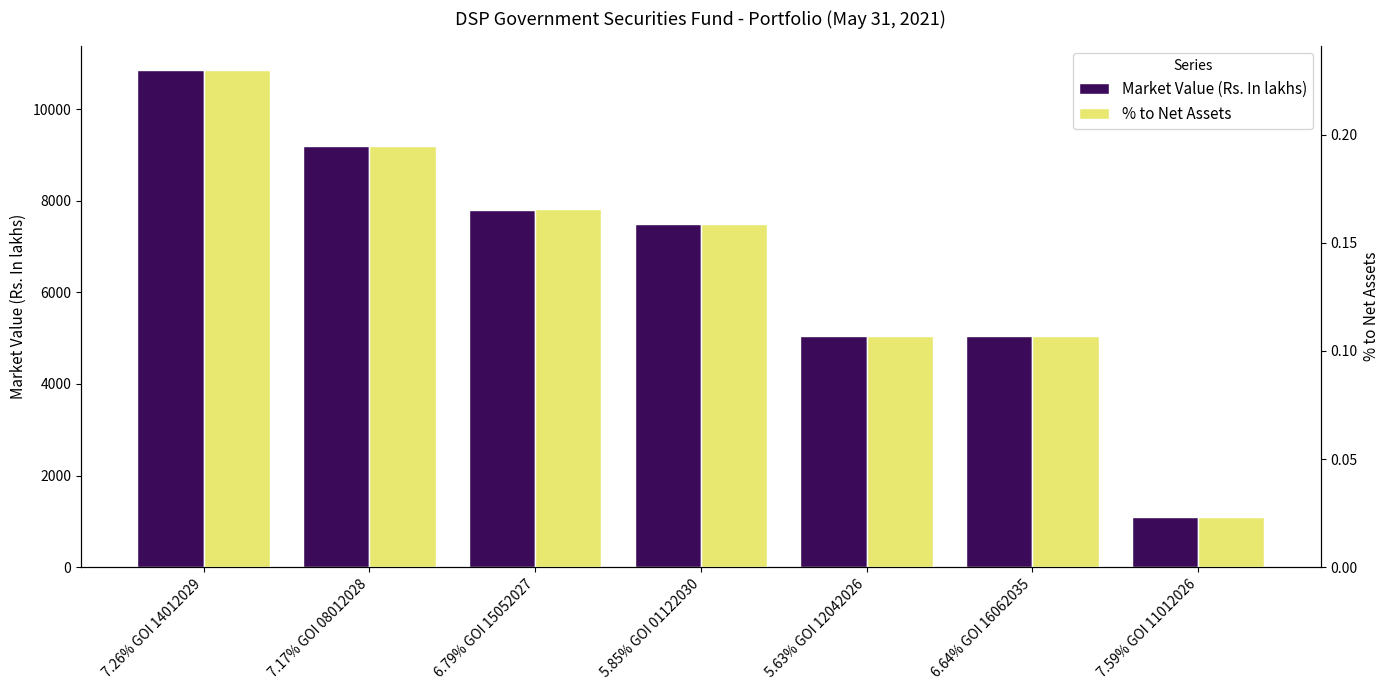

Between 7.17% GOI 08012028 and 7.59% GOI 11012026, which series saw the biggest shift?

Market Value (Rs. In lakhs)